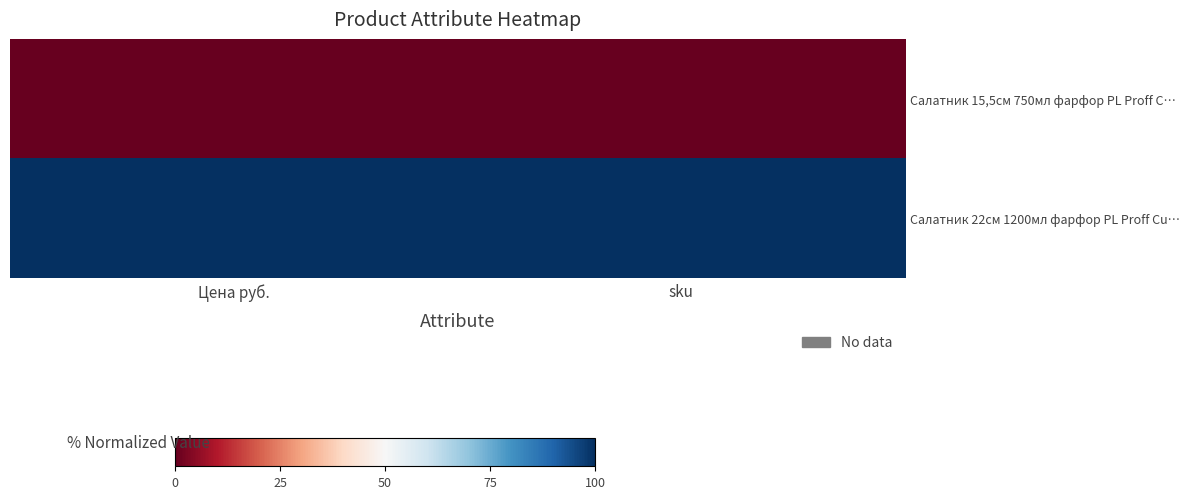

The value of Салатник 22см 1200мл фарфор PL Proff Cu… at Цена руб. is 100. True or false?

True